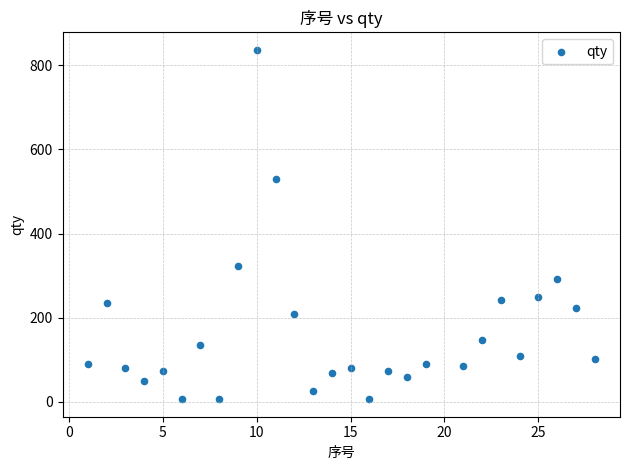

What Y value in the scatter plot is closest to 421?

322